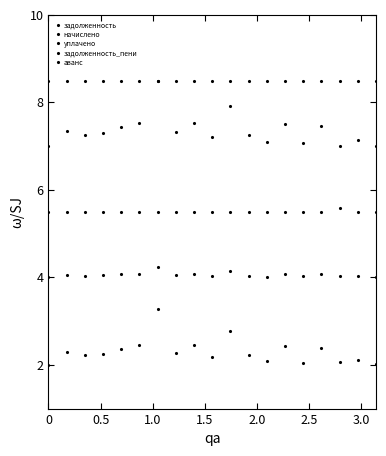

True or false: задолженность and задолженность_пени intersect in this chart.

False